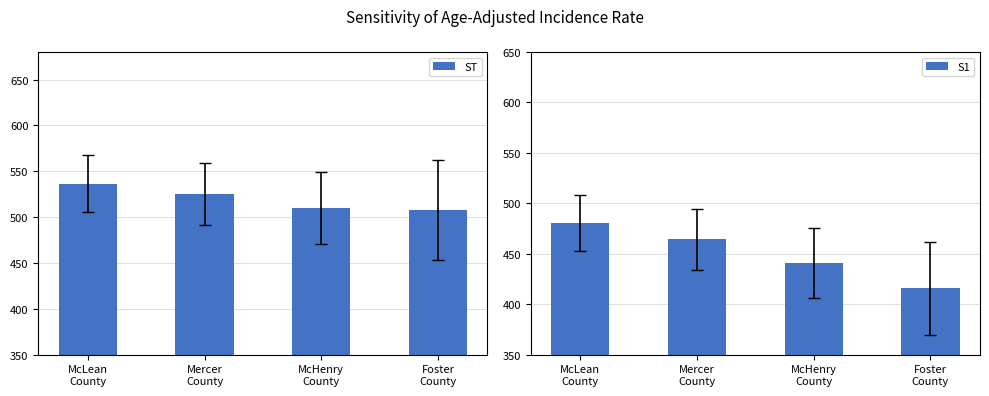

Reading left to right, extract all data points from this chart.

ST: 536.6	525.3	509.9	507.7
S1: 480.4	464.3	441.0	415.7